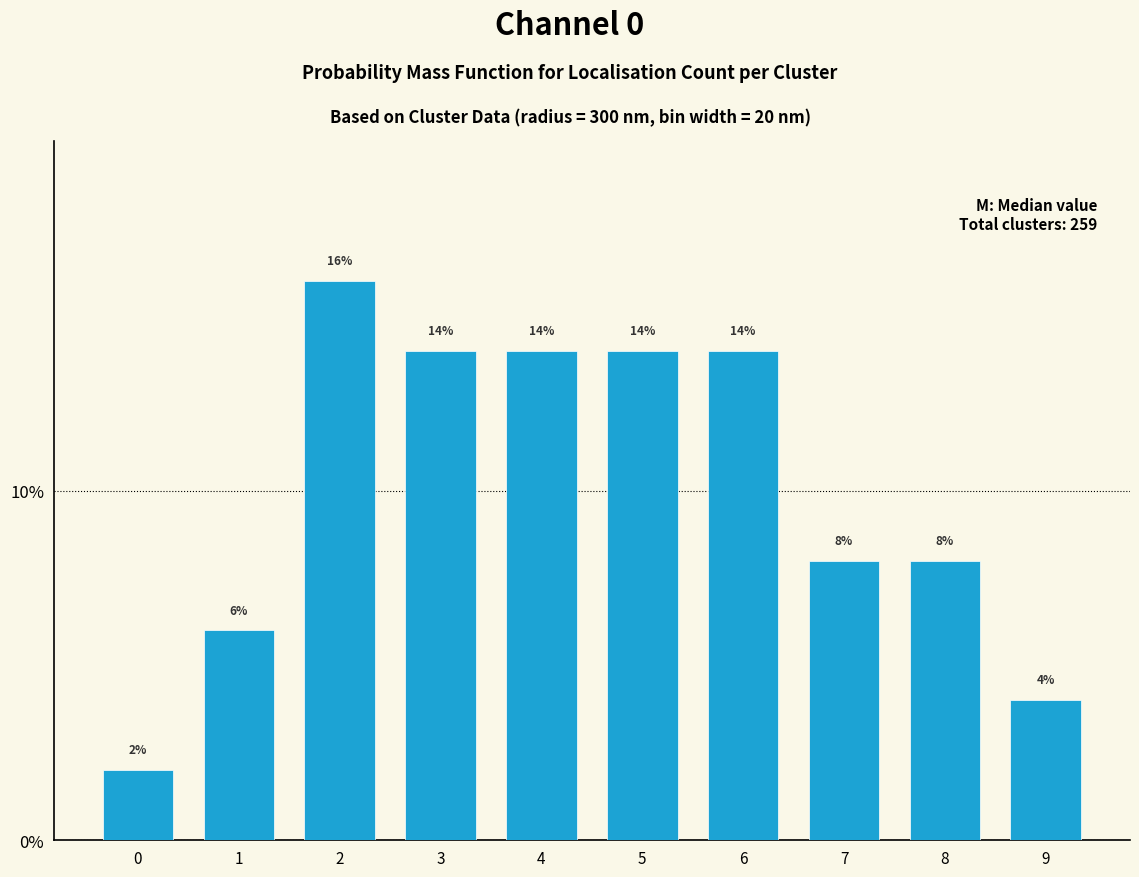

Reading right to left, list all the values displayed in this chart.

4.0	8.0	8.0	14.0	14.0	14.0	14.0	16.0	6.0	2.0